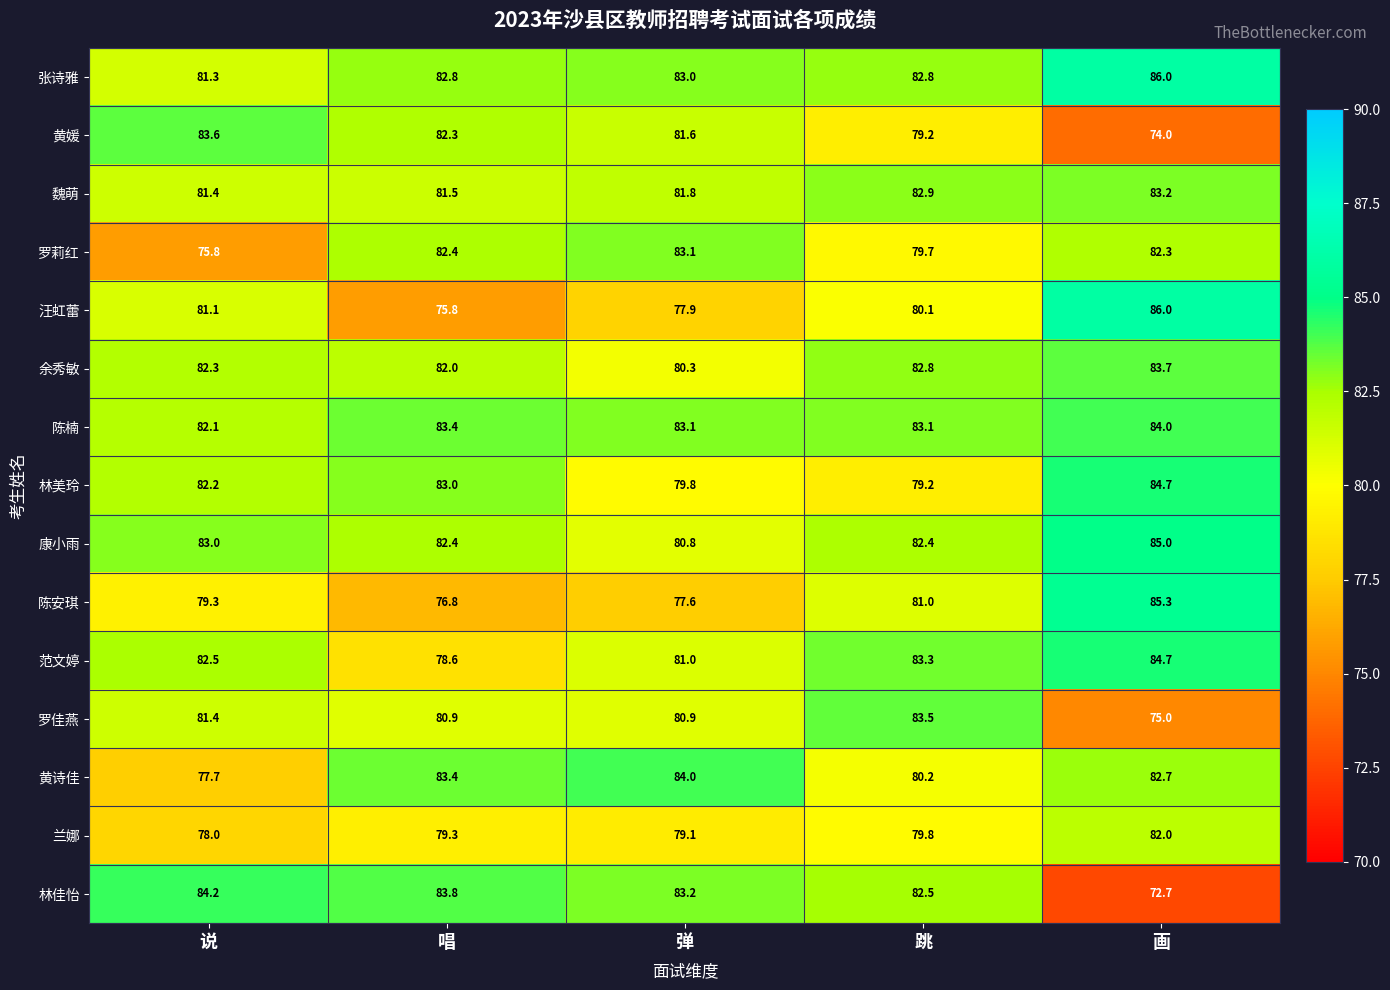

Between 弹 and 跳, which series saw the biggest shift?

黄诗佳